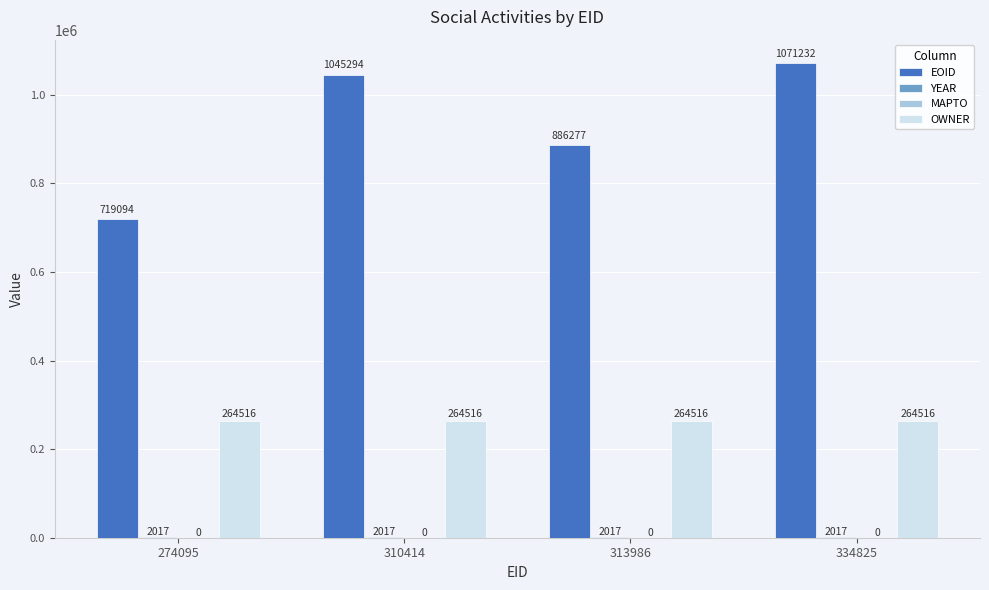

Is the value of OWNER at 310414 greater than the value of EOID at 274095?

No